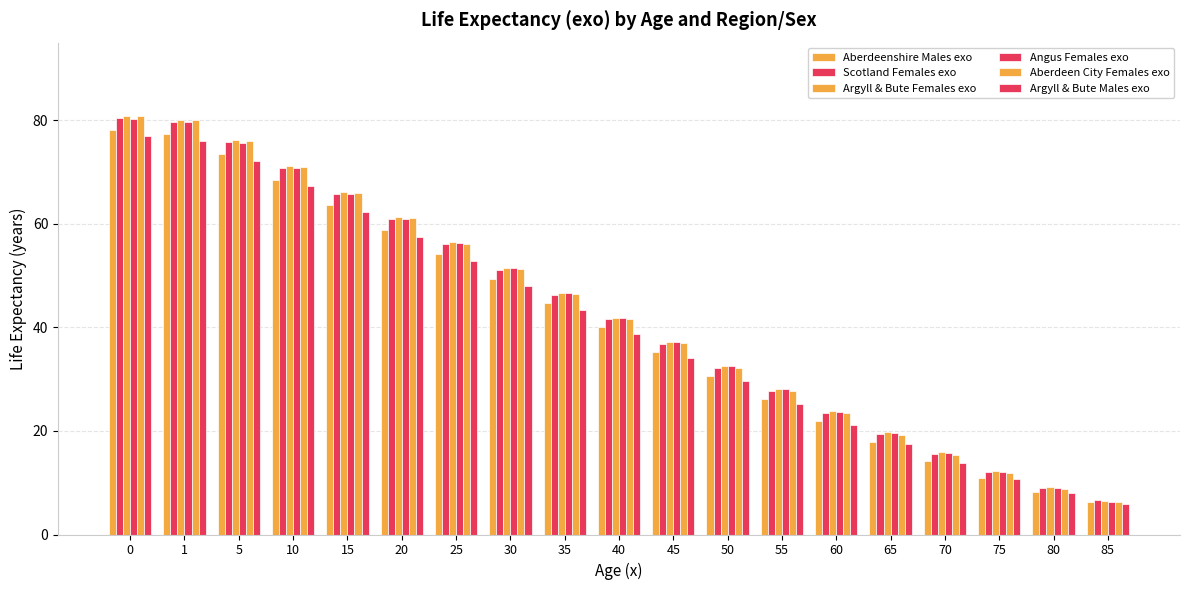

Which series has the widest spread of values?

Aberdeen City Females exo